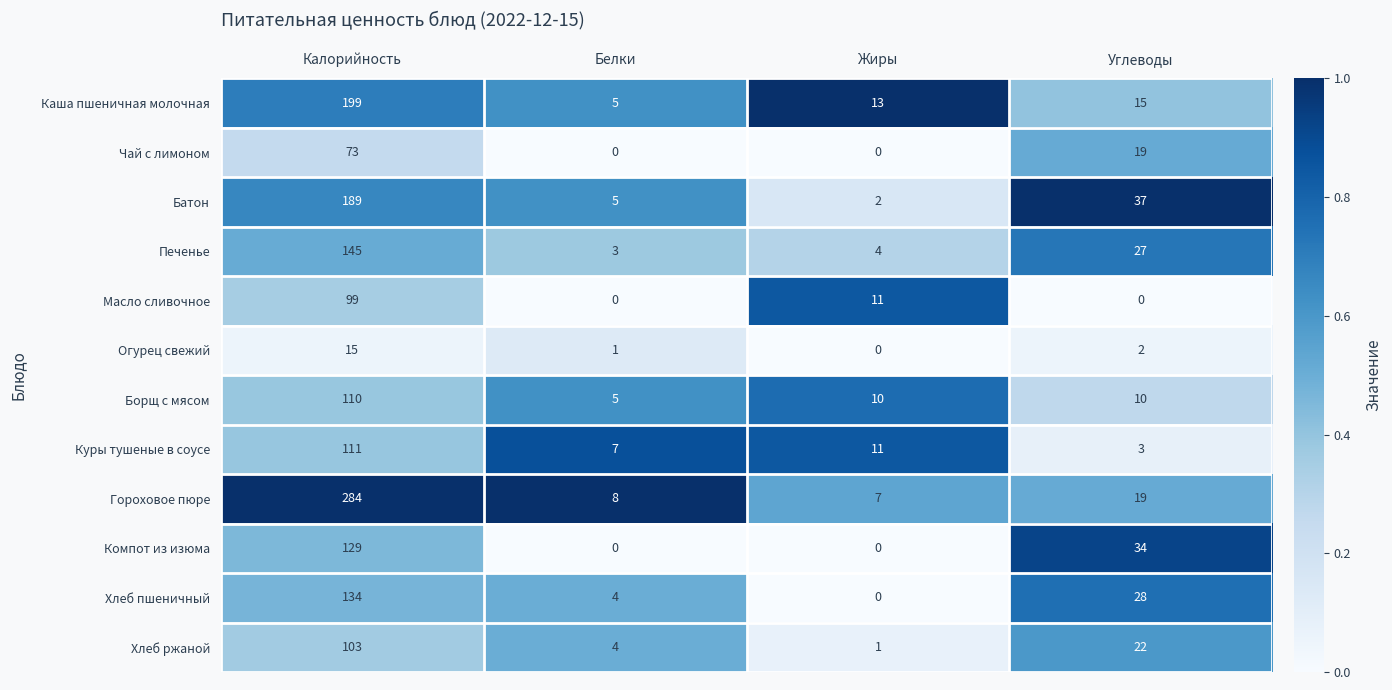

Between Калорийность and Углеводы, which series saw the biggest shift?

Гороховое пюре